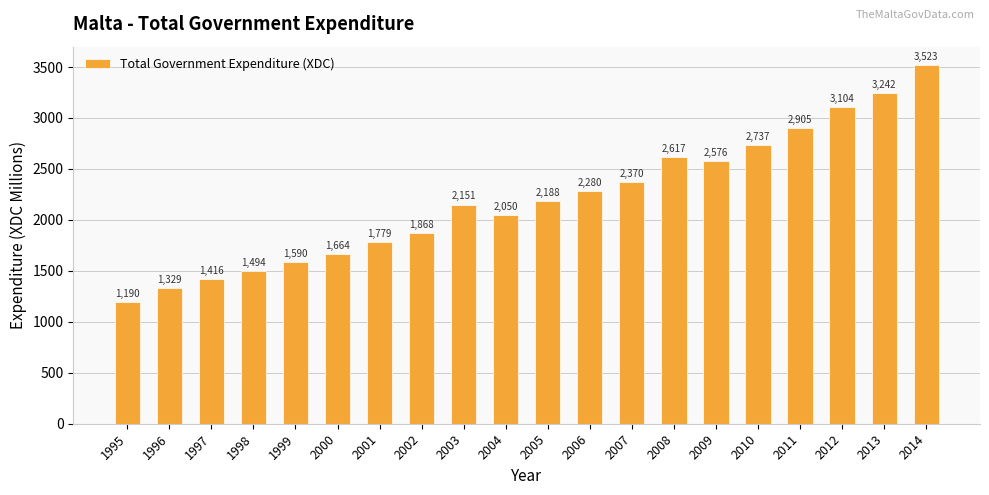

Where does the data first go above 2187?

2005